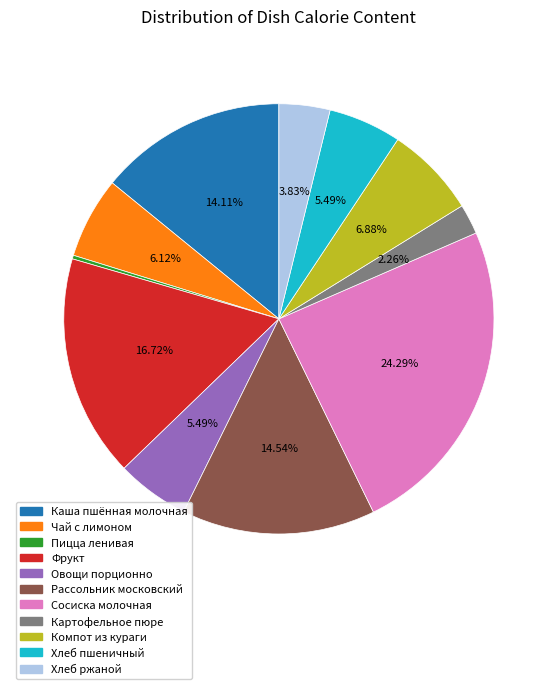

To the nearest percent, what percentage of the pie is Овощи порционно?

5%